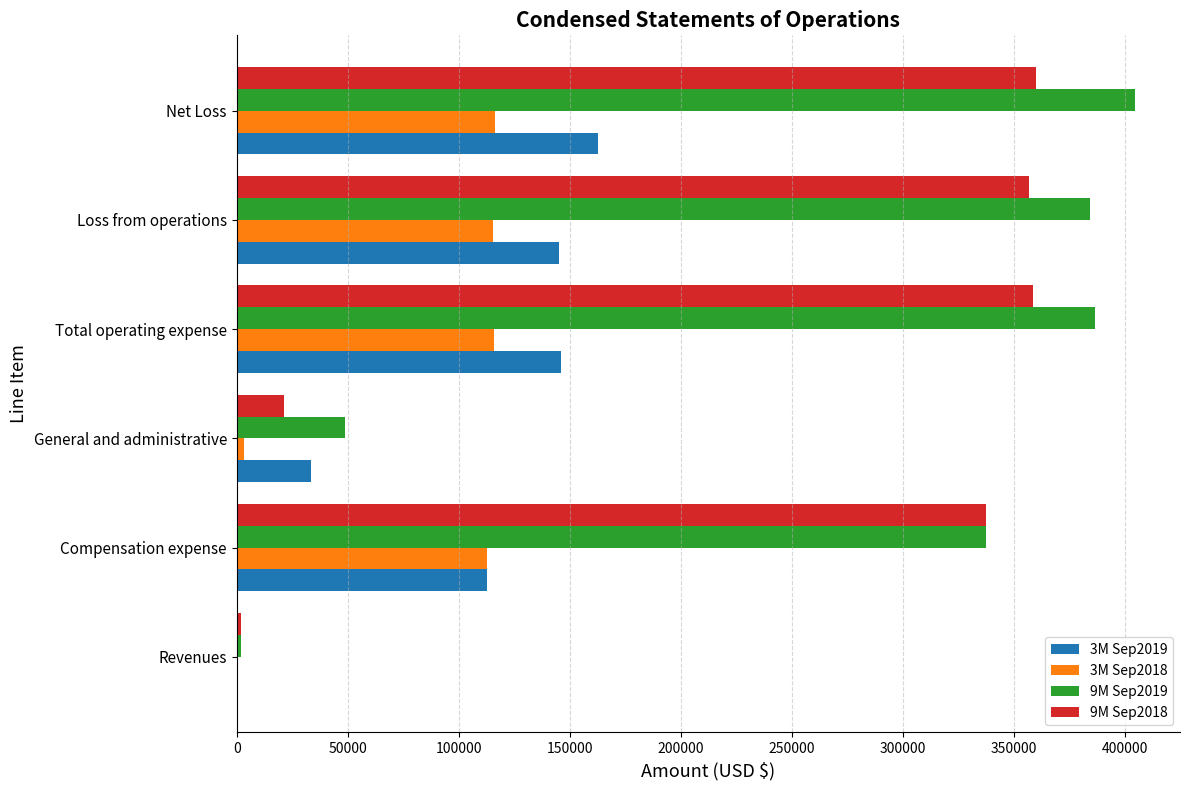

At which label does 9M Sep2019 reach its peak?

Net Loss